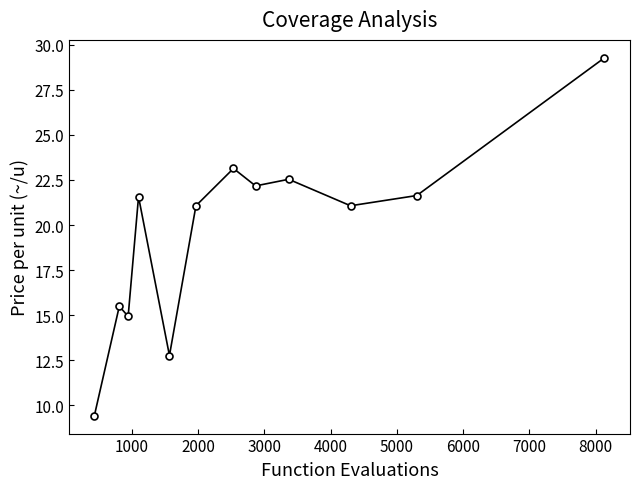

What is the value of the 2nd point from the left?

15.5